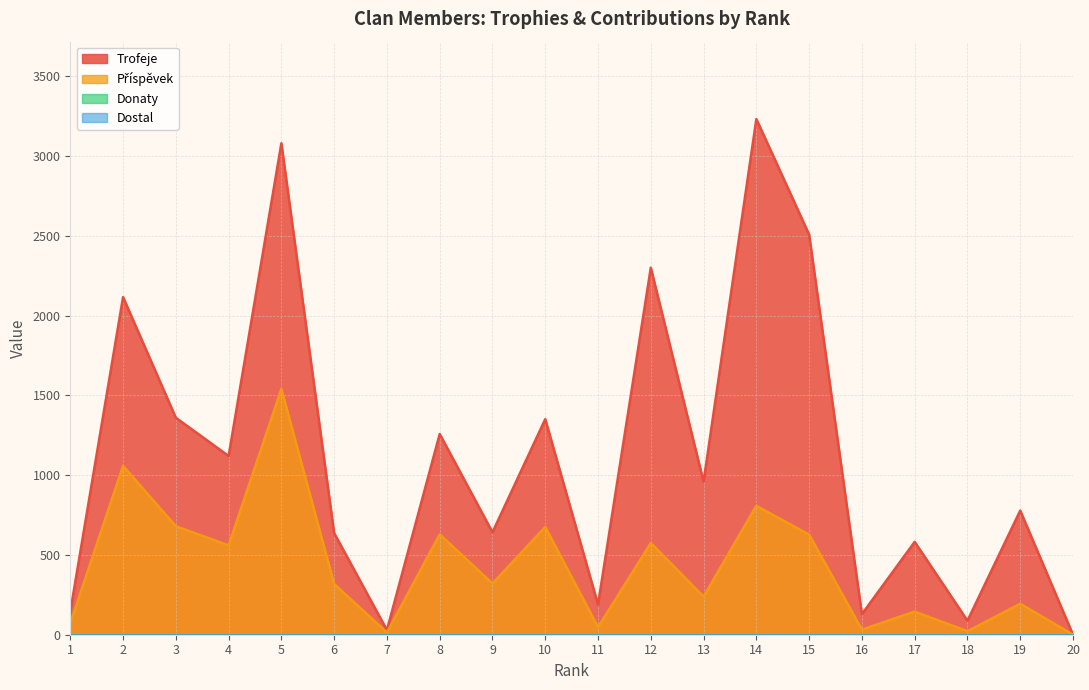

Where is the first local minimum for Příspěvek?

4